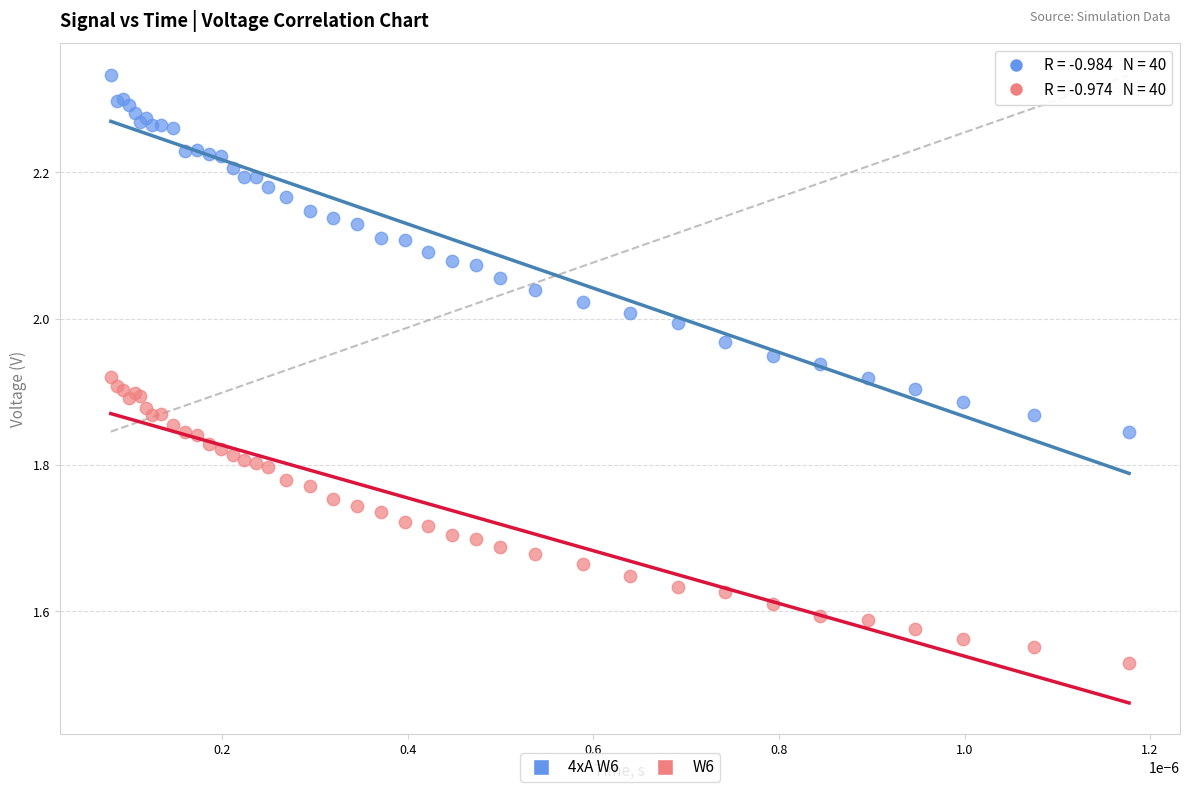

Which series contains the lowest Y value?

W6